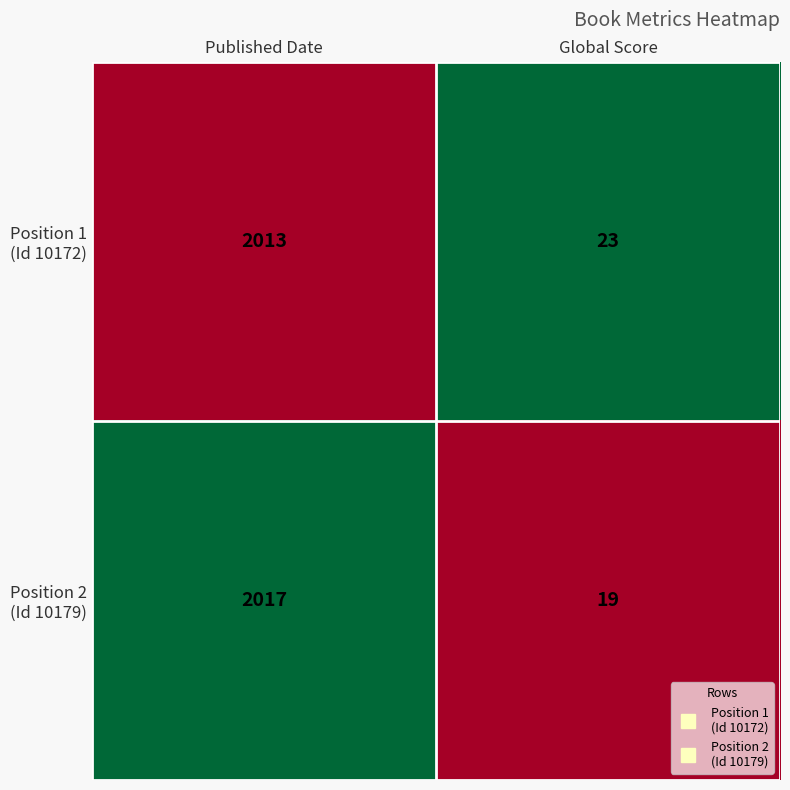

At which category does the chart reach its peak across all series?

Published Date